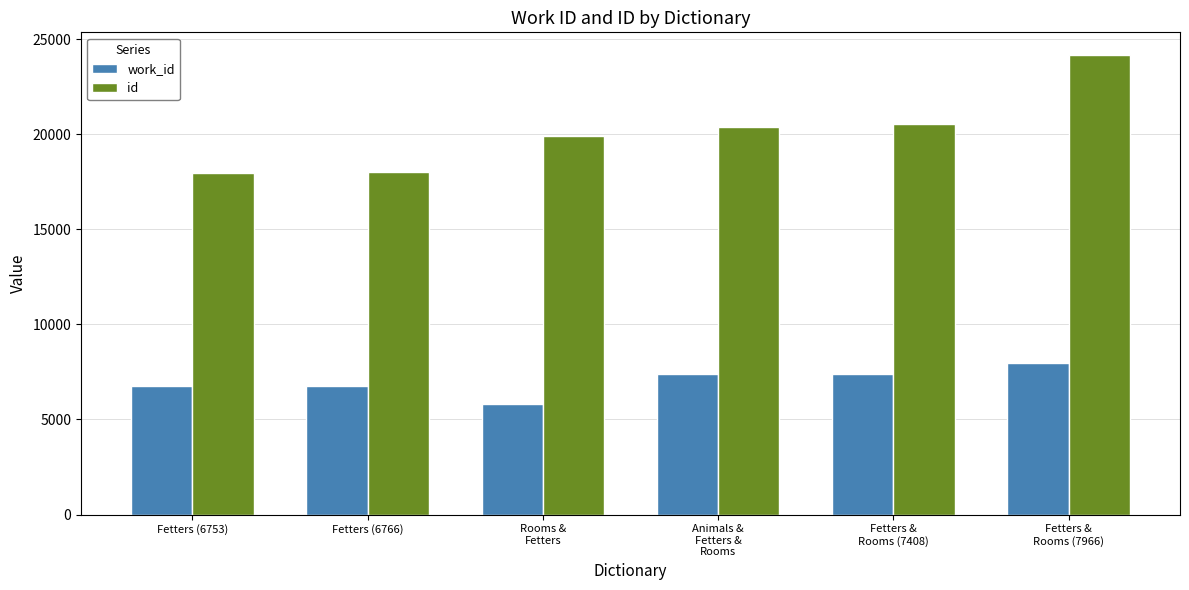

What is the difference between the id values at Fetters (6753) and Animals &
Fetters &
Rooms?

2423